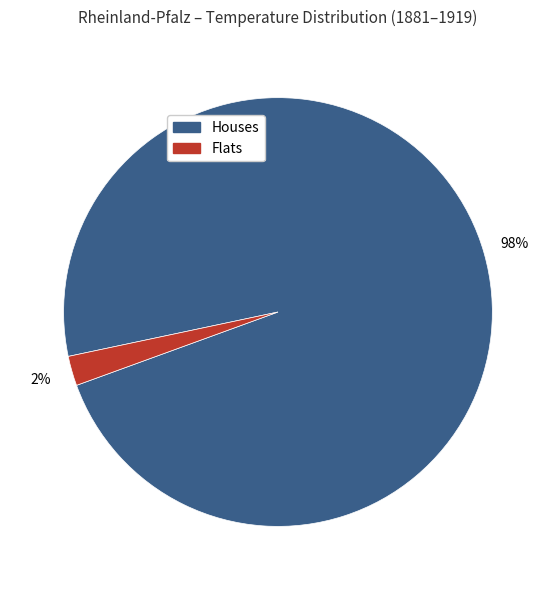

Which category has the biggest portion of the pie?

Houses